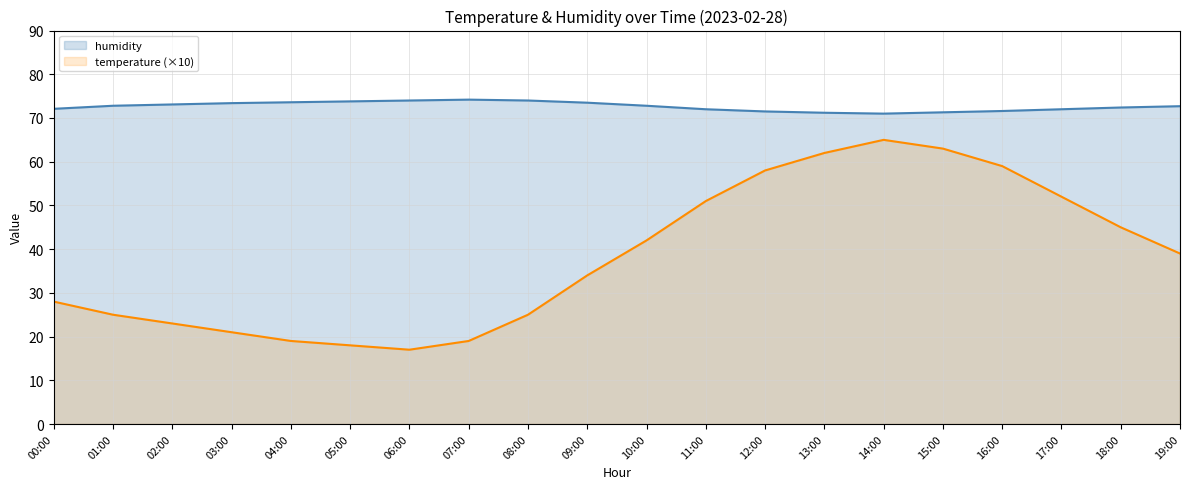

Which category has the highest value across all series?

07:00